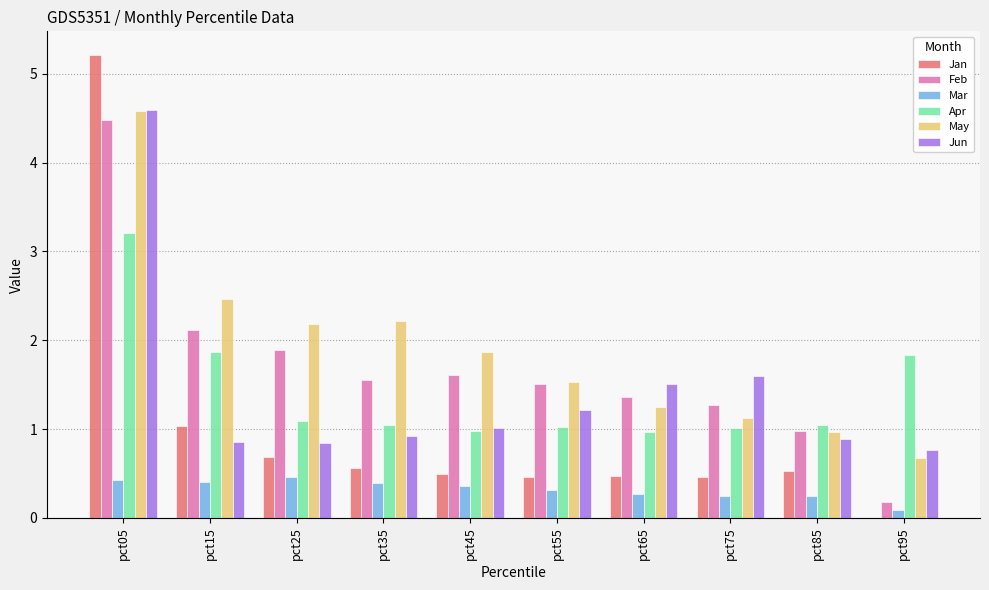

Which series has the largest total across all categories?

May